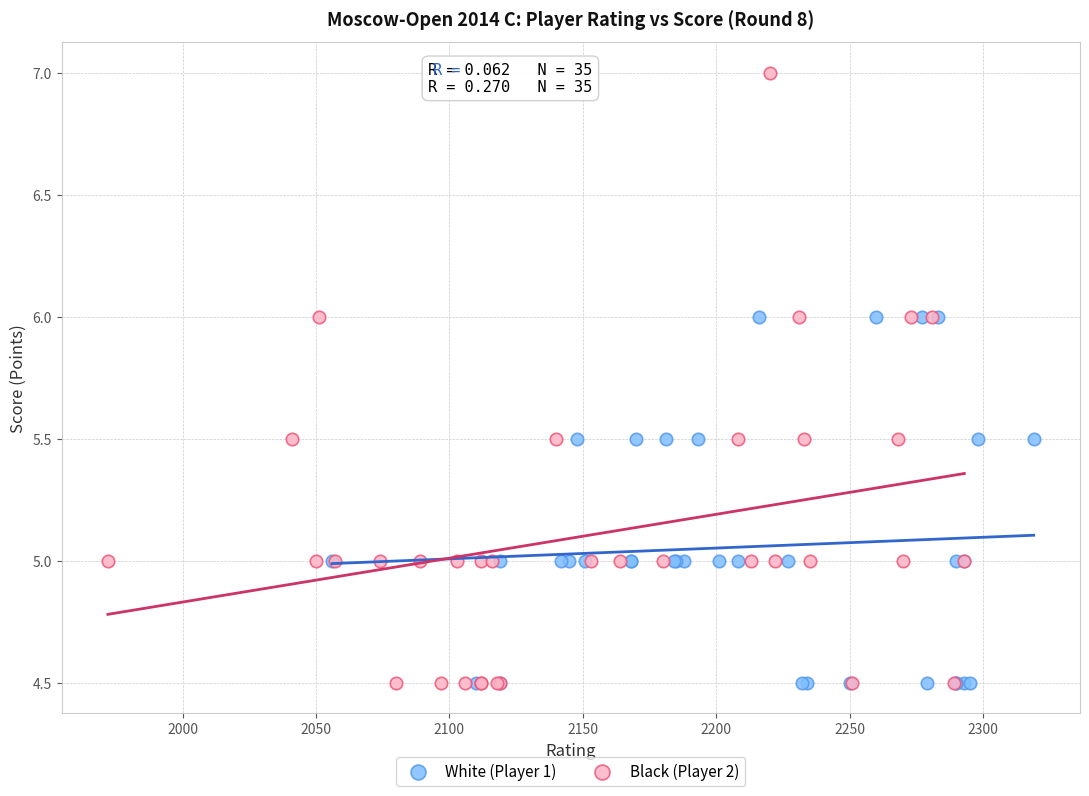

Which series has the widest spread of Y values?

Black (Player 2)